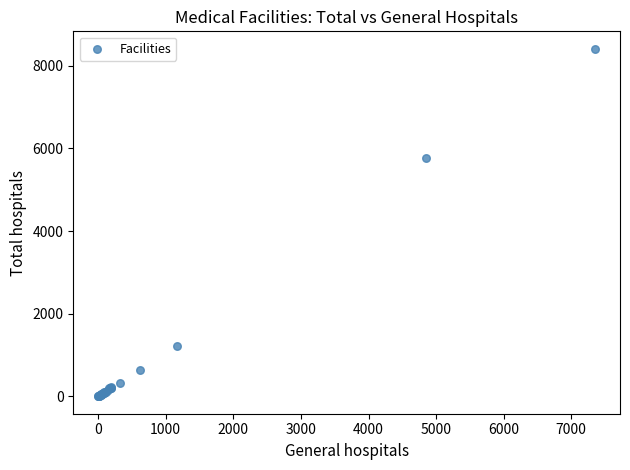

What Y value in the scatter plot is closest to 4206?

5766